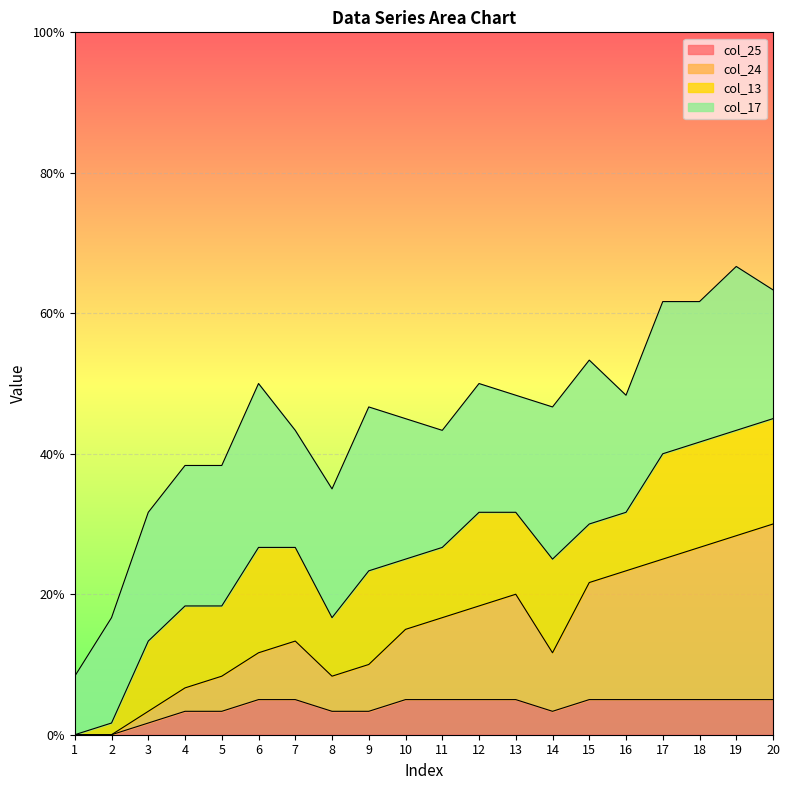

Which series has the widest spread of values?

col_24